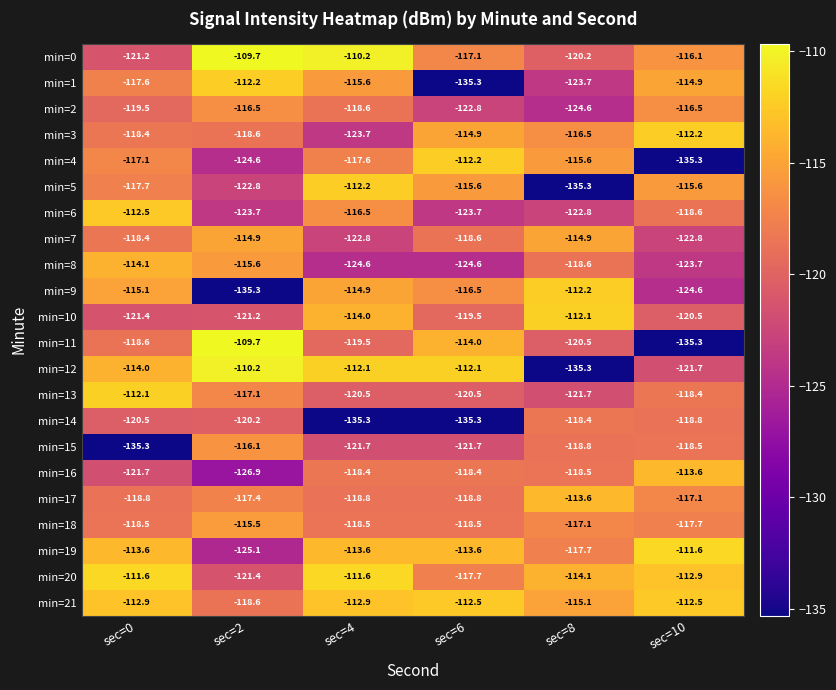

What is the difference between the min=13 values at sec=10 and sec=2?

1.3